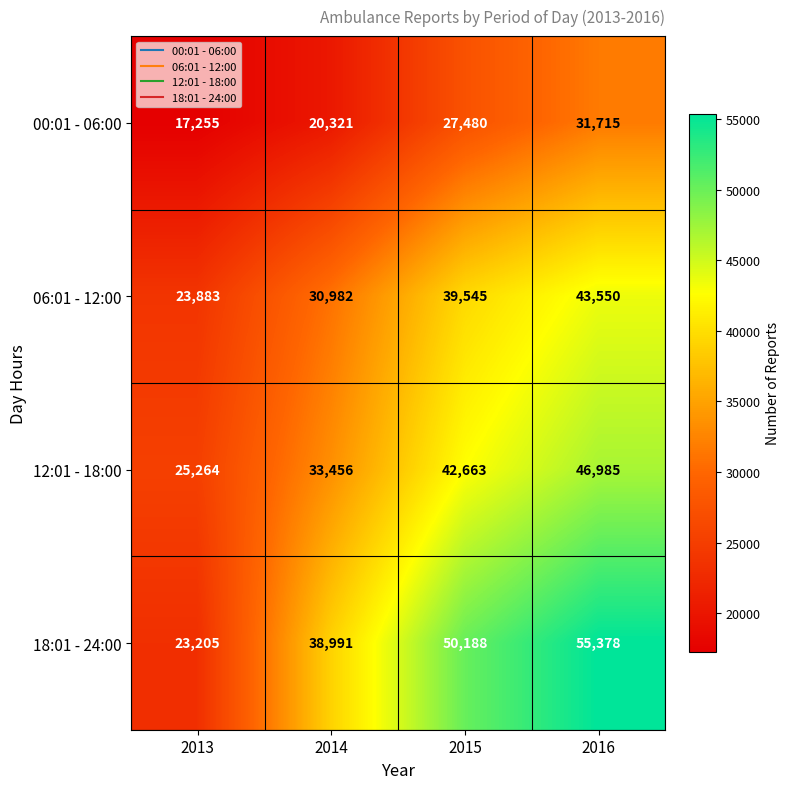

What is the maximum value shown in the chart?

55378